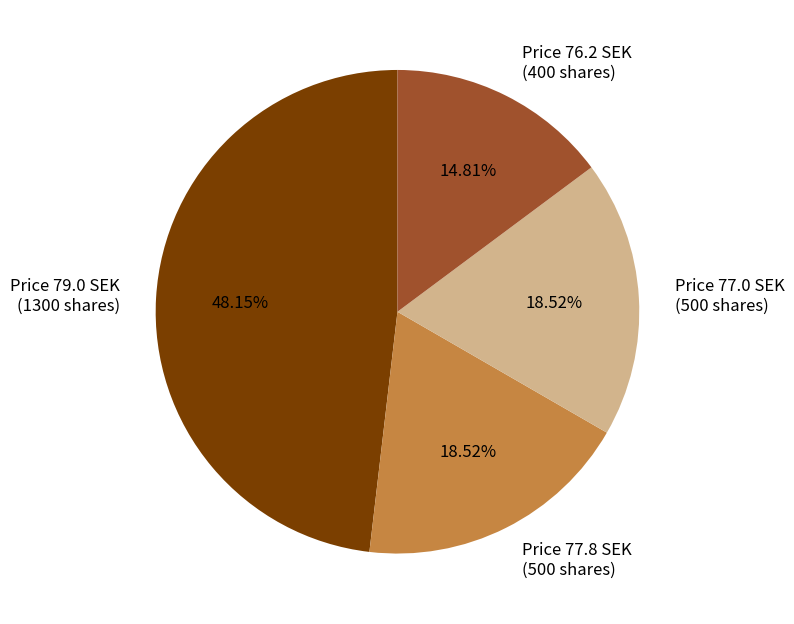

Which category has the biggest portion of the pie?

Price 79.0 SEK (1300 shares)